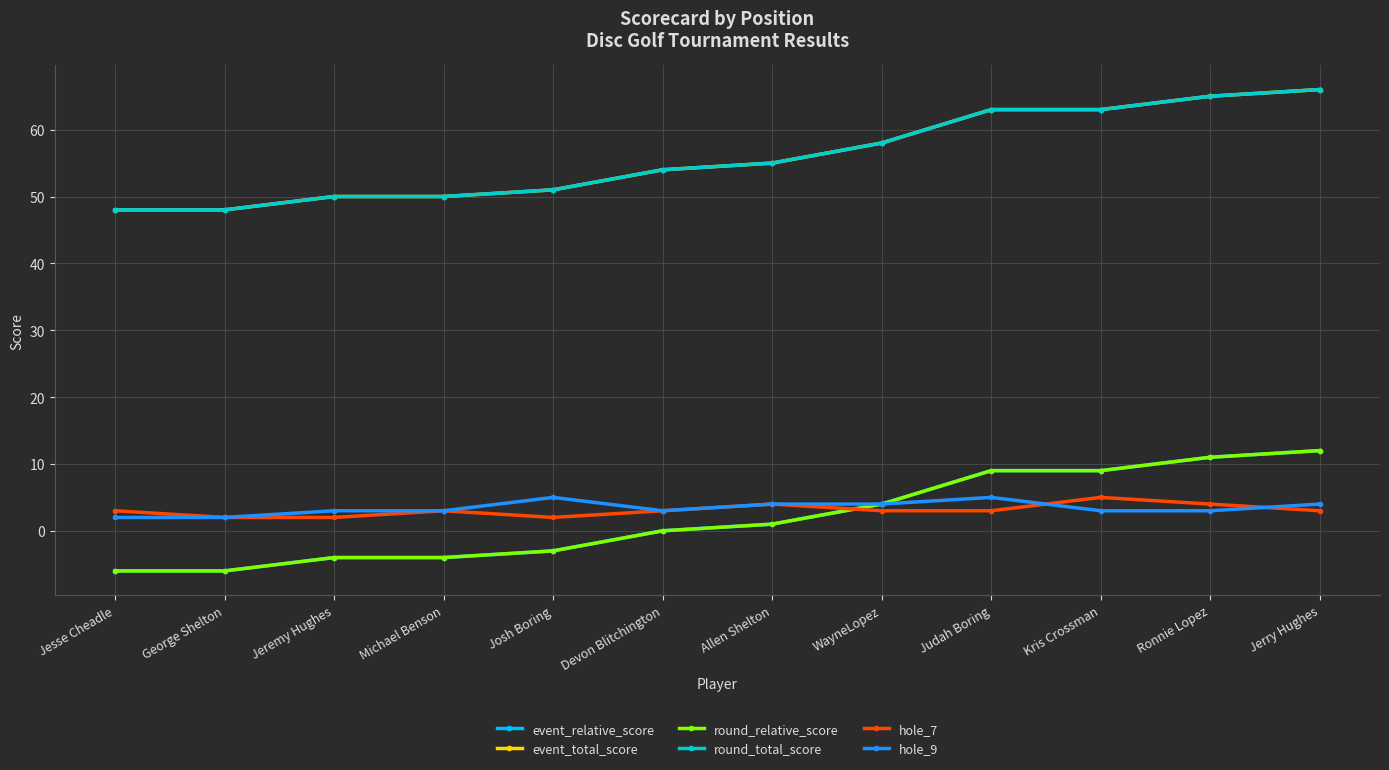

What is the sum of the hole_7 values at Devon Blitchington and Jeremy Hughes?

5